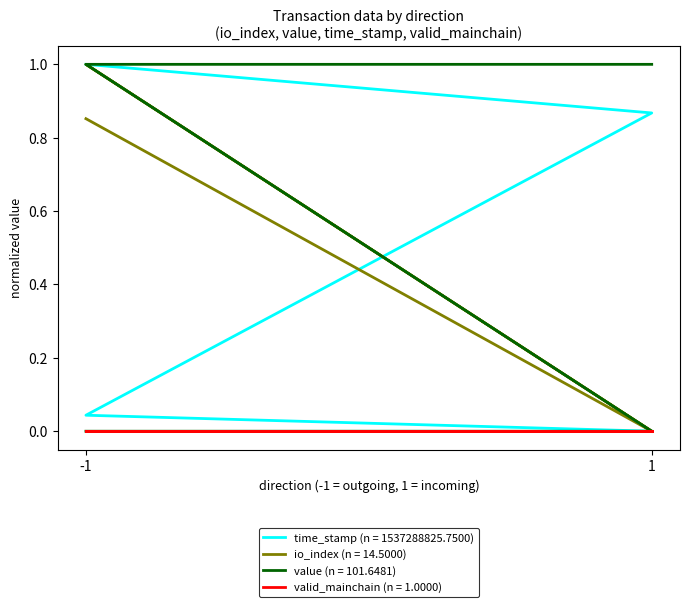

How many interior local peaks does the io_index series have?

1